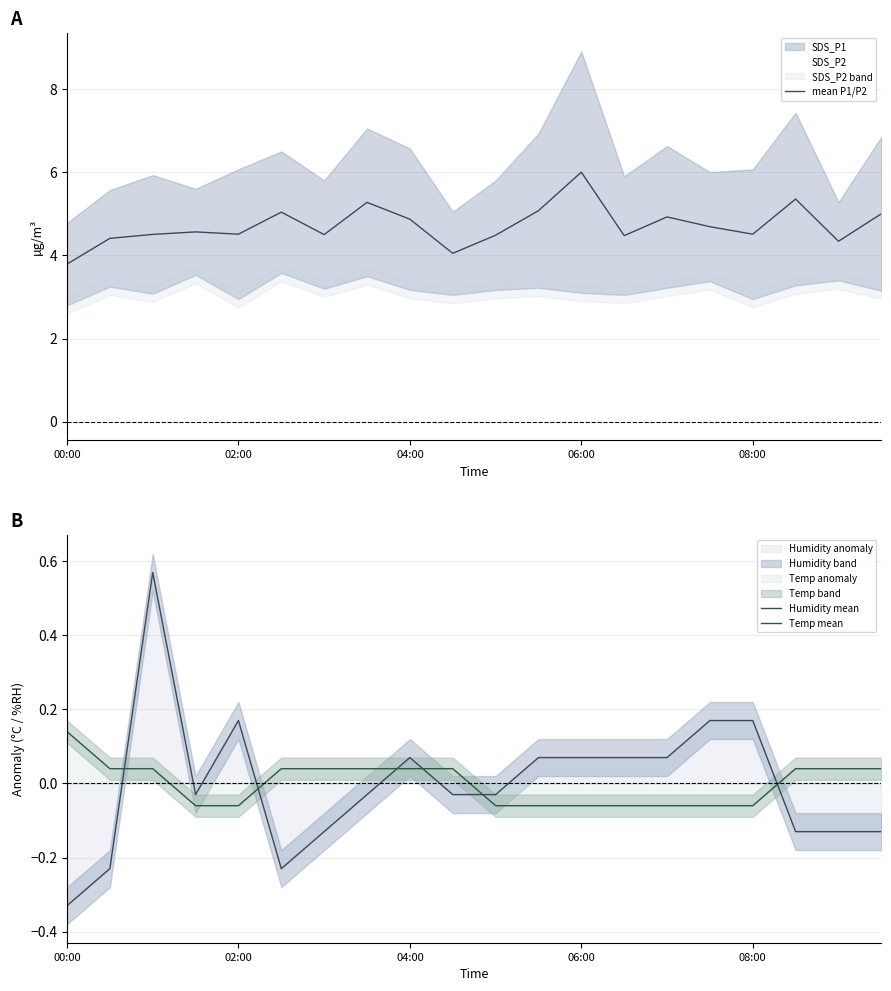

At which label does mean P1/P2 reach its peak?

06:00